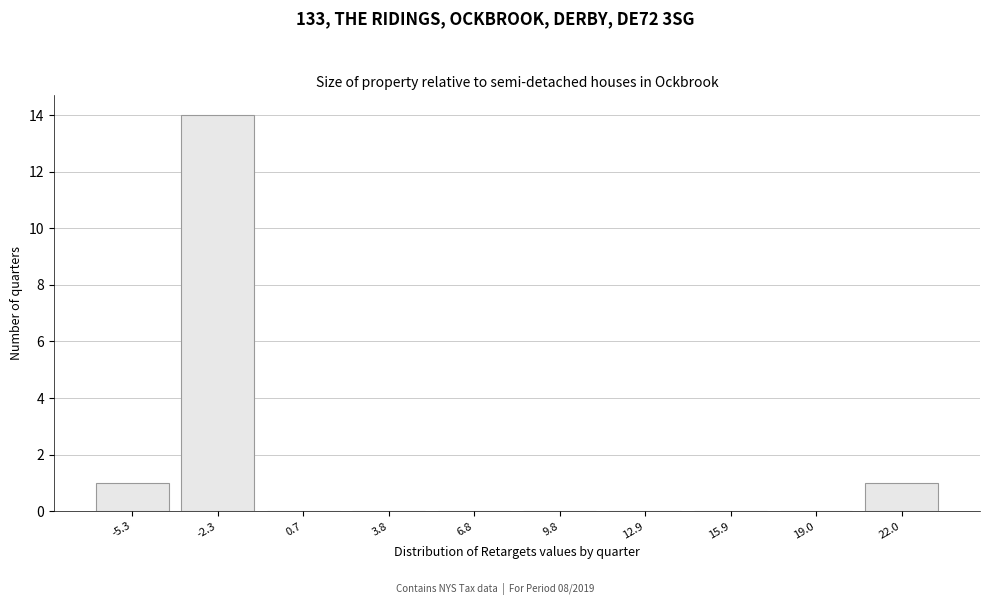

Reading left to right, extract all data points from this chart.

-5.3=1	-2.3=14	0.7=0	3.8=0	6.8=0	9.8=0	12.9=0	15.9=0	19.0=0	22.0=1